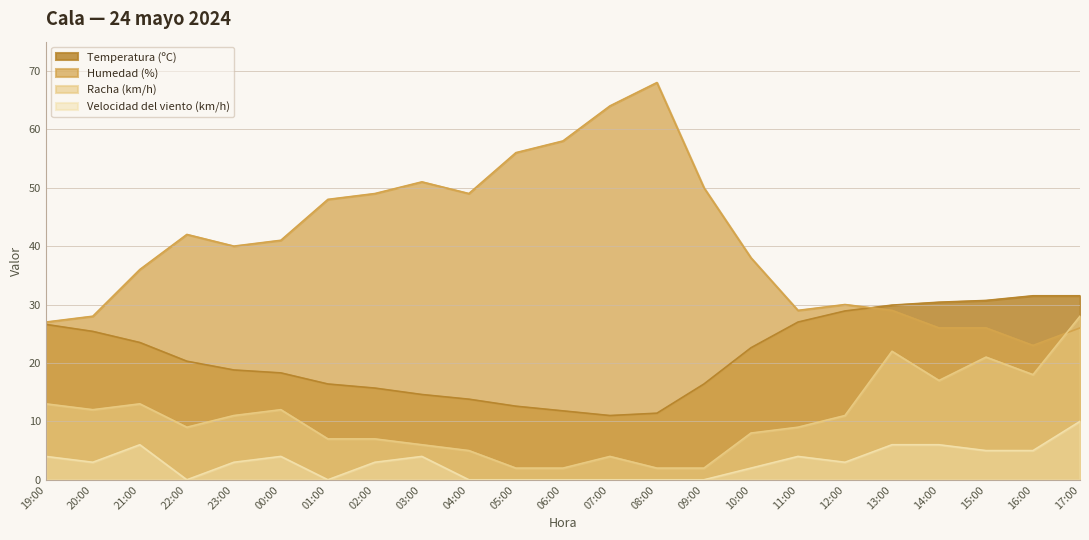

Does the chart have visible grid lines?

Yes